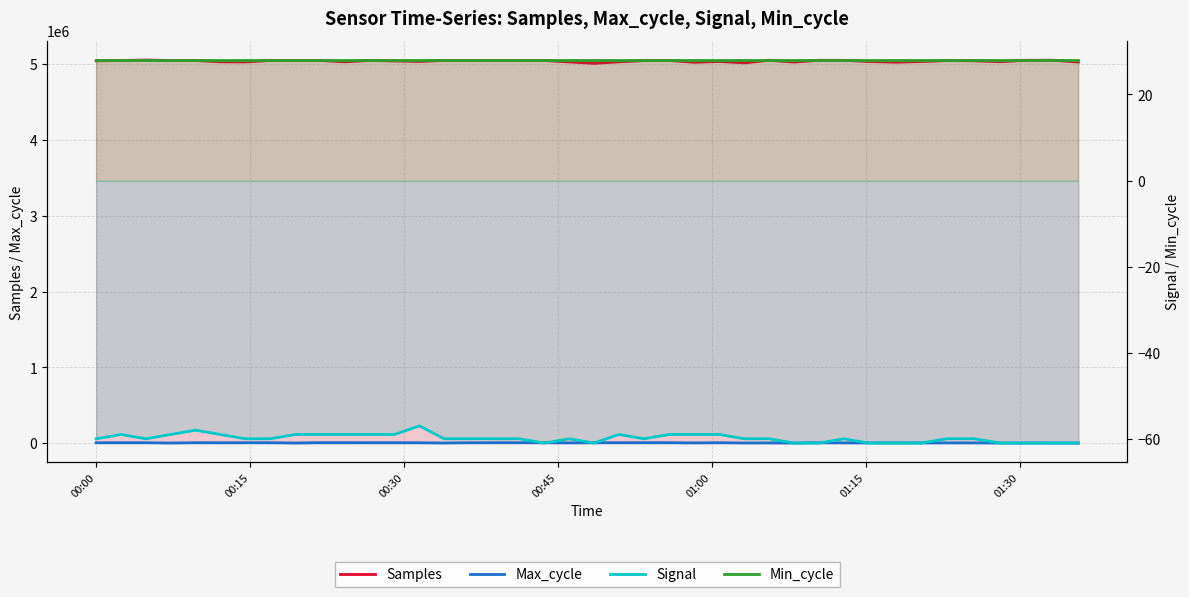

Reading right to left, what are all the values shown in this chart?

Samples: 5027719	5051603	5050746	5032629	5043781	5046790	5034120	5025443	5034462	5050118	5050598	5027086	5051376	5016614	5035166	5024574	5047892	5046466	5030484	5010242	5029239	5047800	5048068	5048173	5047971	5048640	5035126	5042000	5048070	5030381	5048277	5048955	5047917	5029205	5030358	5048295	5048300	5053762	5048713	5043618
Max_cycle: 1317	1531	1744	1149	3138	3145	2663	3223	2903	3382	4680	1222	2787	1870	5017	2874	5031	5773	5096	5048	3134	5111	5519	5559	4997	1287	4623	5075	5062	5633	5710	1136	5053	5115	4451	5343	1176	5040	5223	5095
Signal: -61	-61	-61	-61	-60	-60	-61	-61	-61	-60	-61	-61	-60	-60	-59	-59	-59	-60	-59	-61	-60	-61	-60	-60	-60	-60	-57	-59	-59	-59	-59	-59	-60	-60	-59	-58	-59	-60	-59	-60
Min_cycle: 28	28	28	28	28	28	28	28	28	28	28	28	28	28	28	28	28	28	28	28	28	28	28	28	28	28	28	28	28	28	28	28	28	28	28	28	28	28	28	28